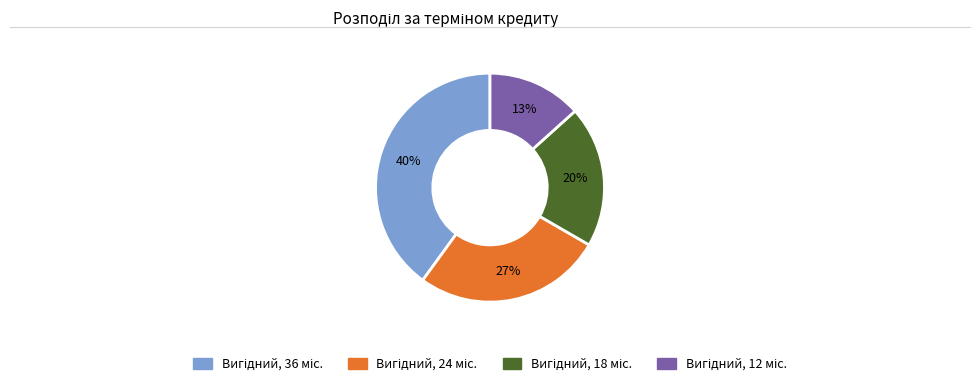

How many segments does this pie chart have?

4